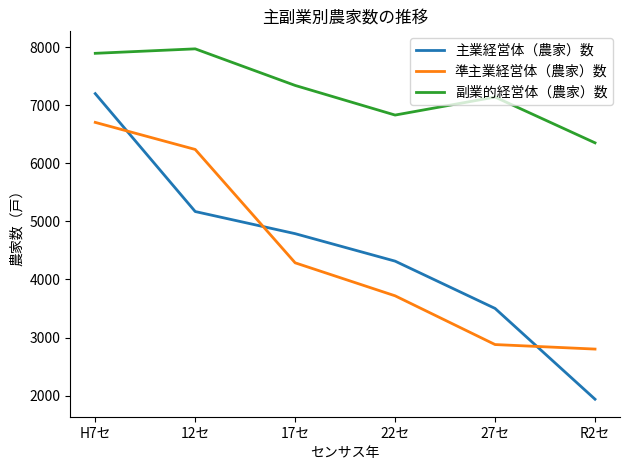

Which series has the largest total across all categories?

副業的経営体（農家）数